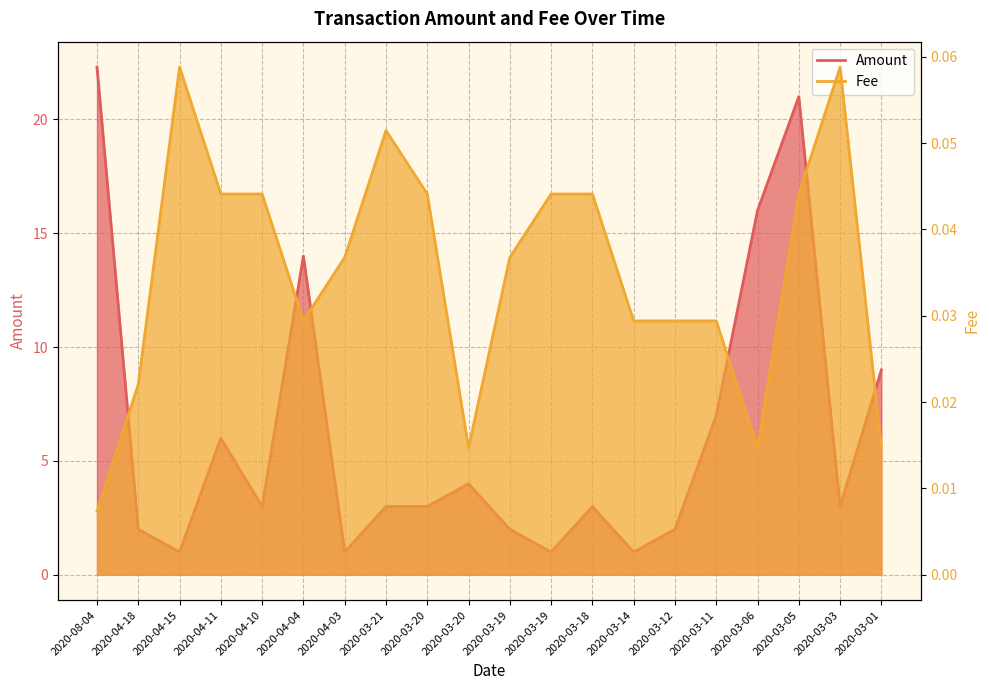

Between 2020-04-18 and 2020-04-03, which series saw the biggest shift?

Amount